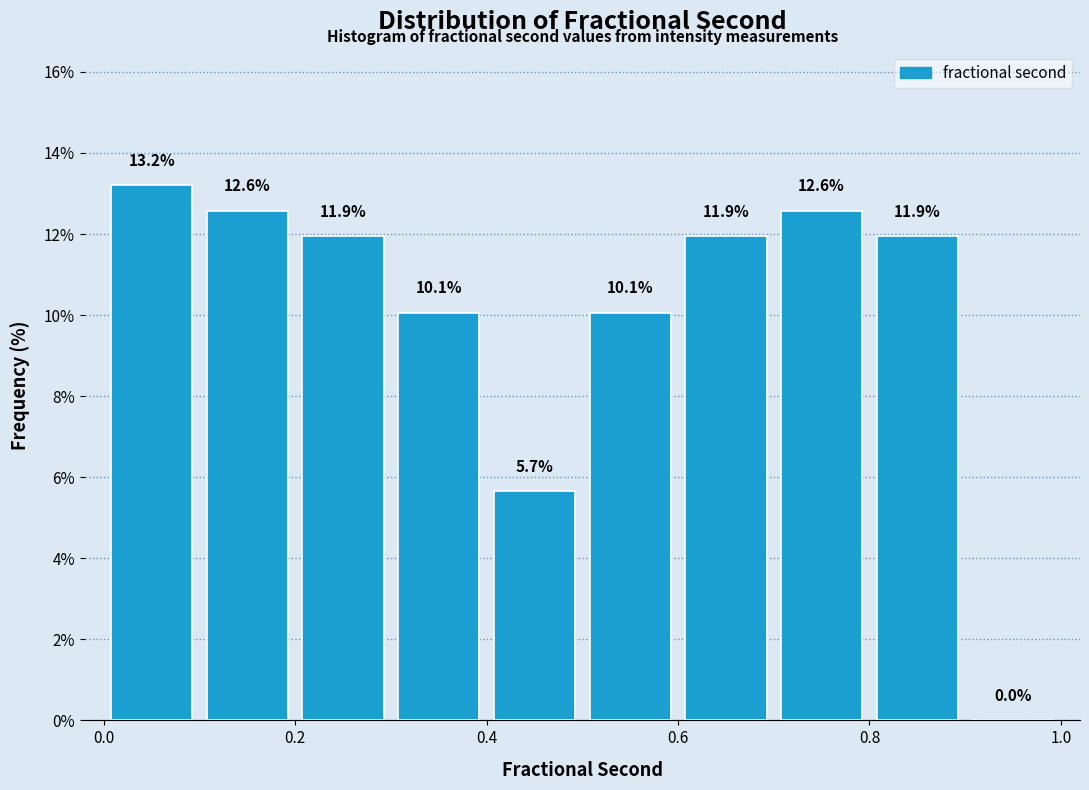

Reading left to right, transcribe this chart: for each bar, give the range it covers on the x-axis and its height.

0.0 to 0.1: 13.2
0.1 to 0.2: 12.6
0.2 to 0.3: 11.9
0.3 to 0.4: 10.1
0.4 to 0.5: 5.7
0.5 to 0.6: 10.1
0.6 to 0.7: 11.9
0.7 to 0.8: 12.6
0.8 to 0.9: 11.9
0.9 to 1.0: 0.0